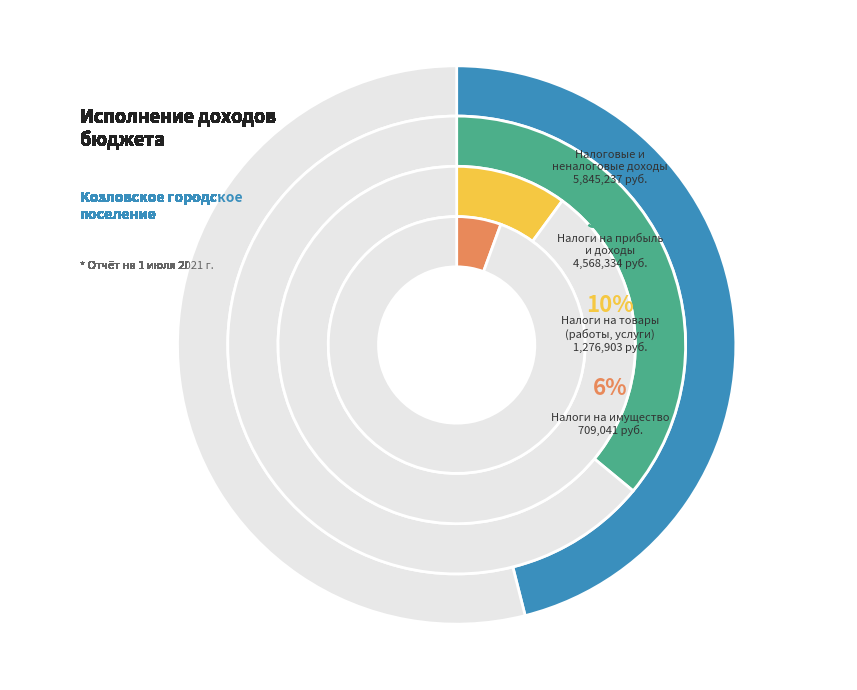

Does any single category account for the majority?

Yes